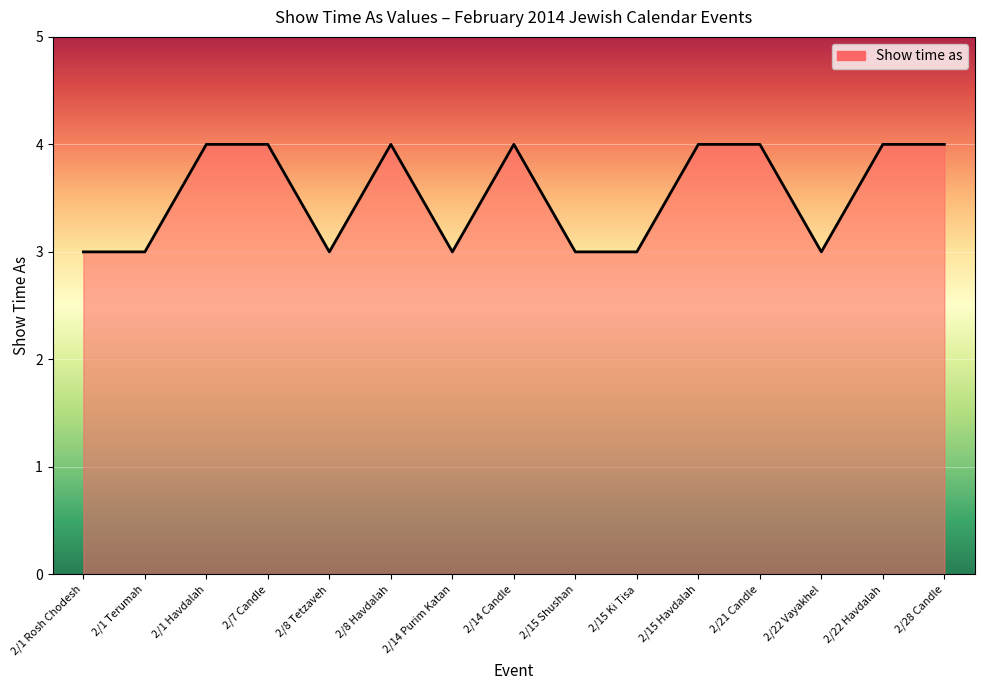

What is the maximum value shown in the chart?

4